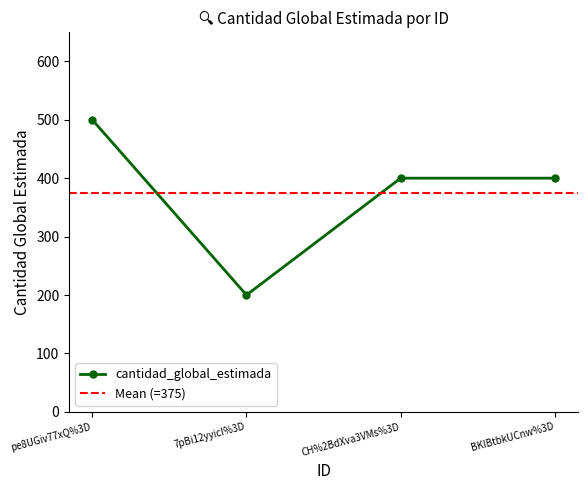

Which label corresponds to the smallest value in the chart?

7pBi12yyicI%3D